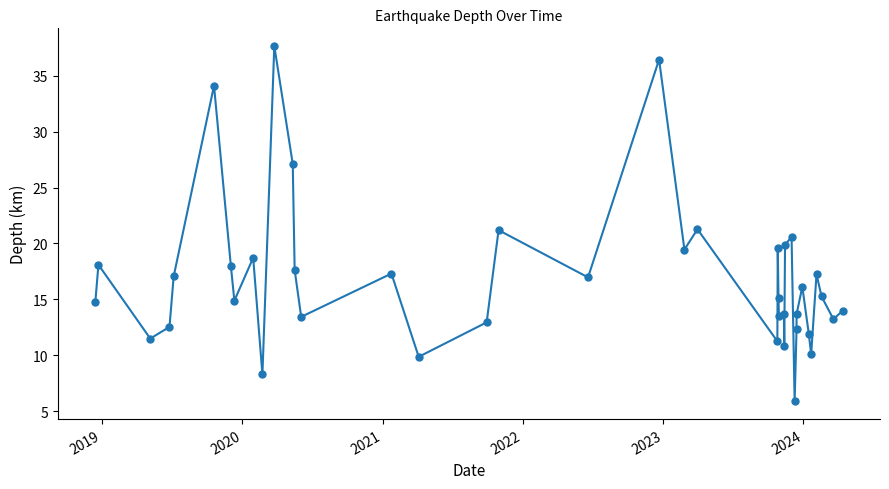

How many lines are shown in the chart?

1